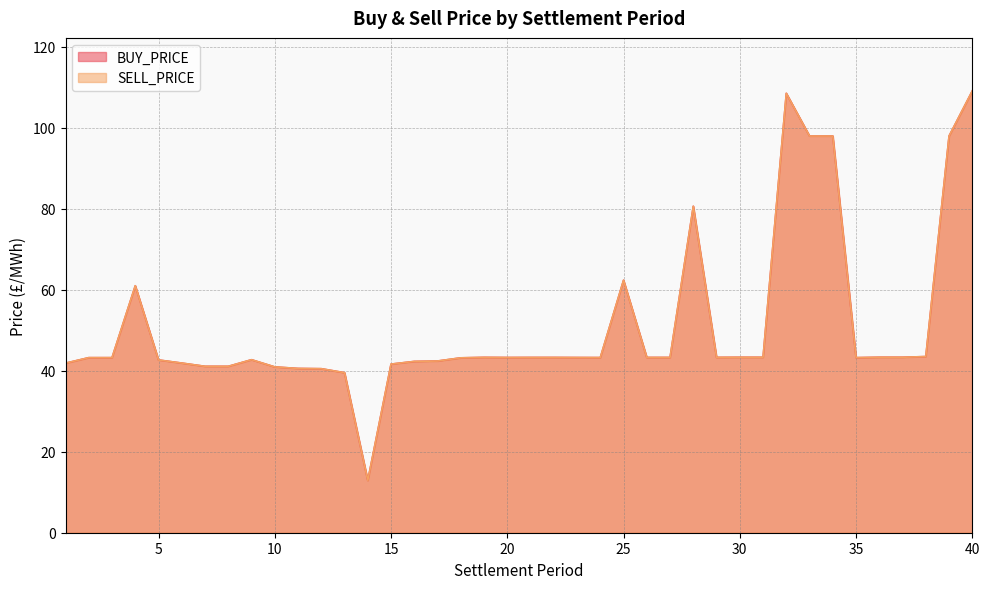

What is the value of the BUY_PRICE point at the 7th from the left?

41.1